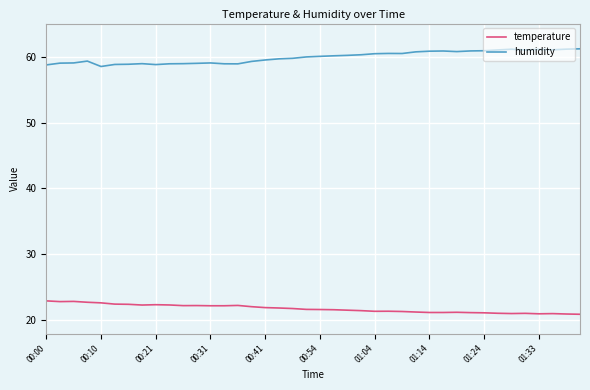

Which series has the largest total across all categories?

humidity